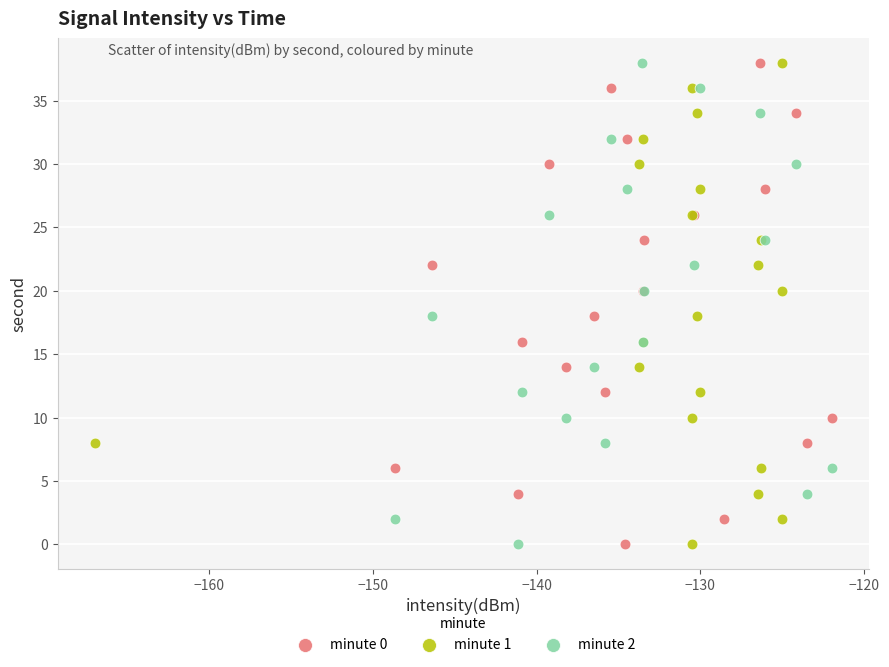

What are all the series names shown in the legend?

minute 0, minute 1, minute 2